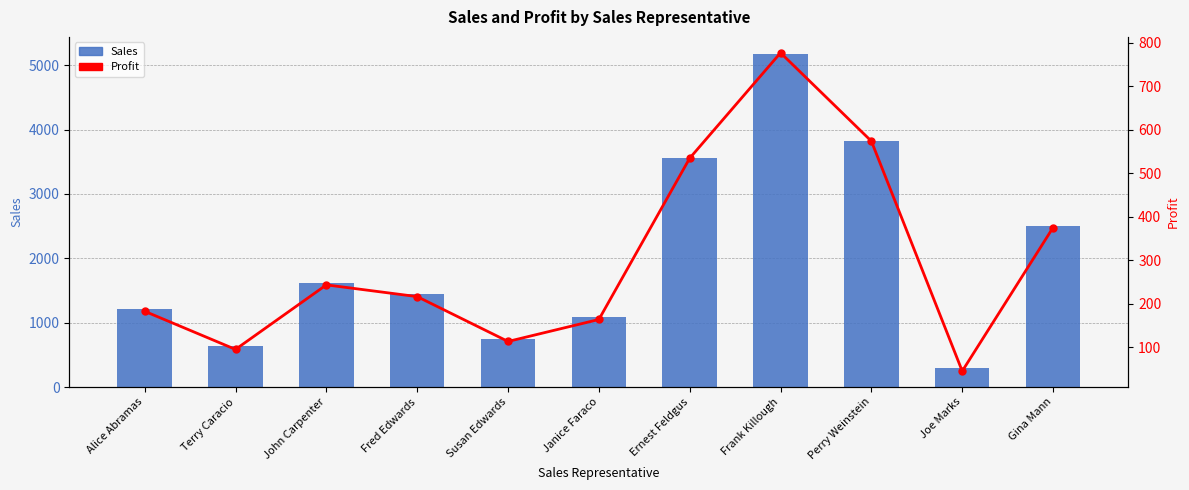

Rank the series by their average value, from lowest to highest.

Profit, Sales